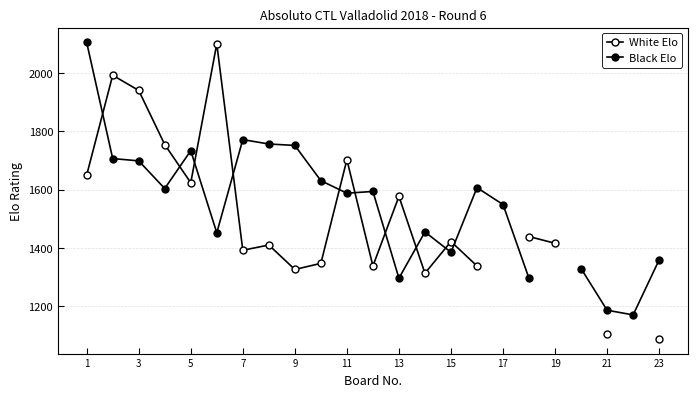

What is the lowest value of the Black Elo series?

1170.0